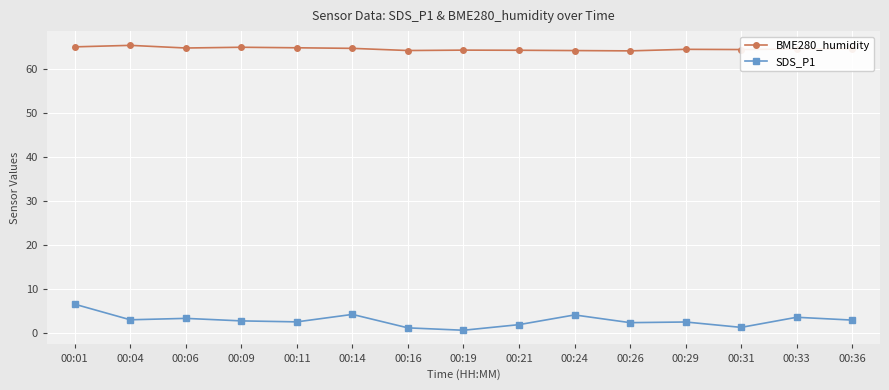

What is the highest value of the SDS_P1 series?

6.6